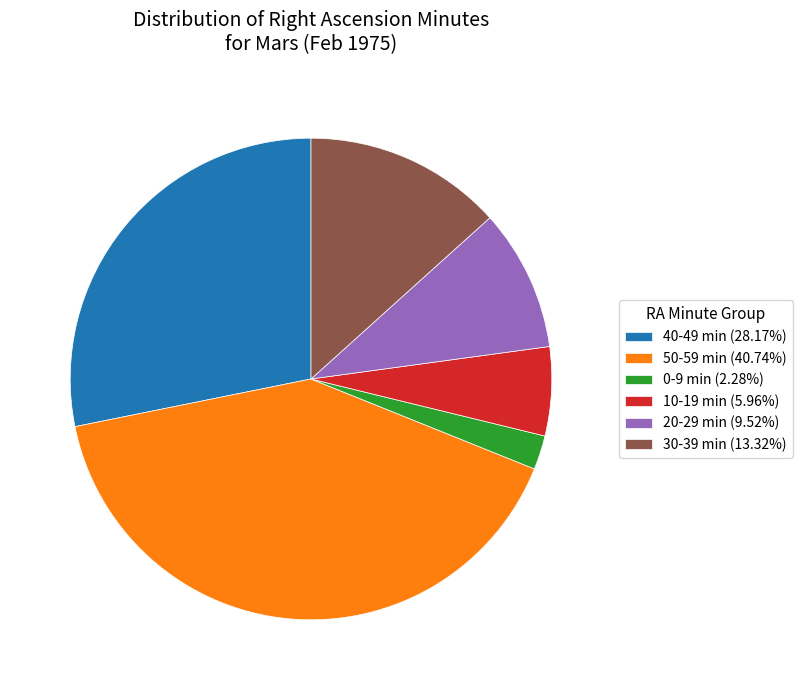

Approximately how many times larger is the value at 30-39 min (13.32%) compared to 40-49 min (28.17%)?

0.5